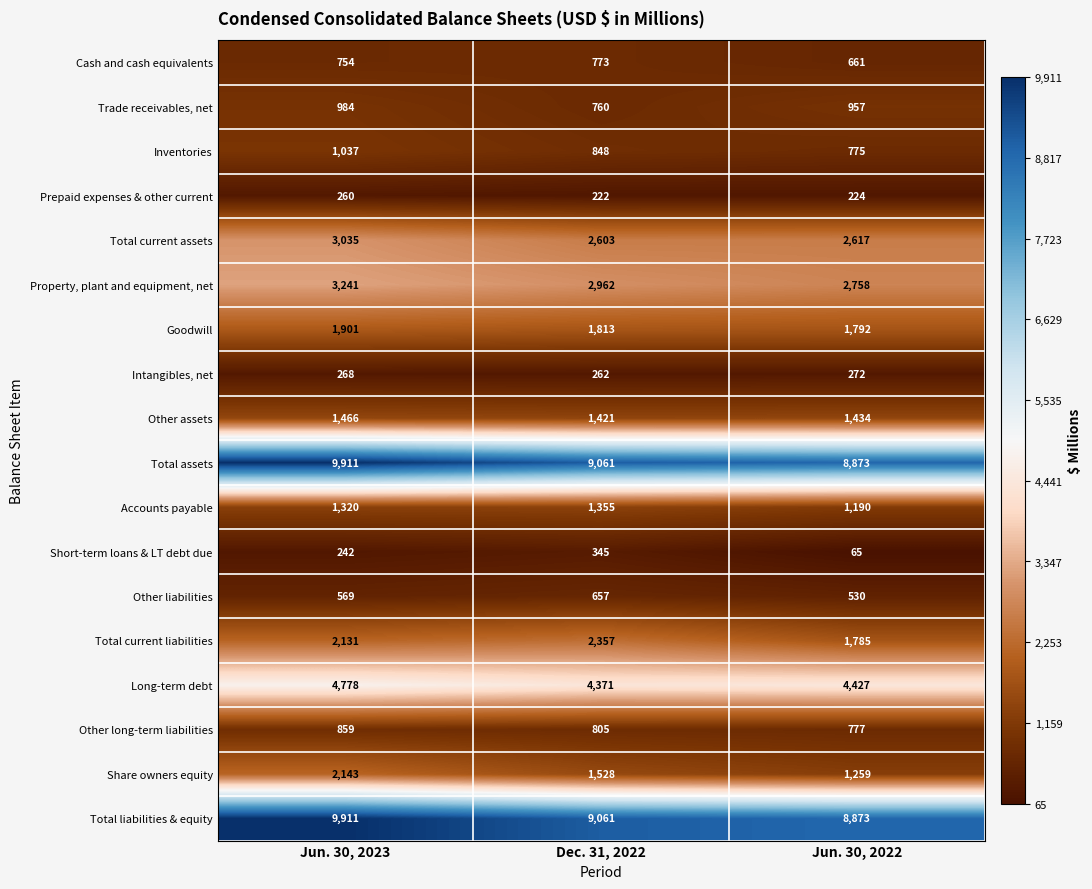

How many series are shown in this chart?

18